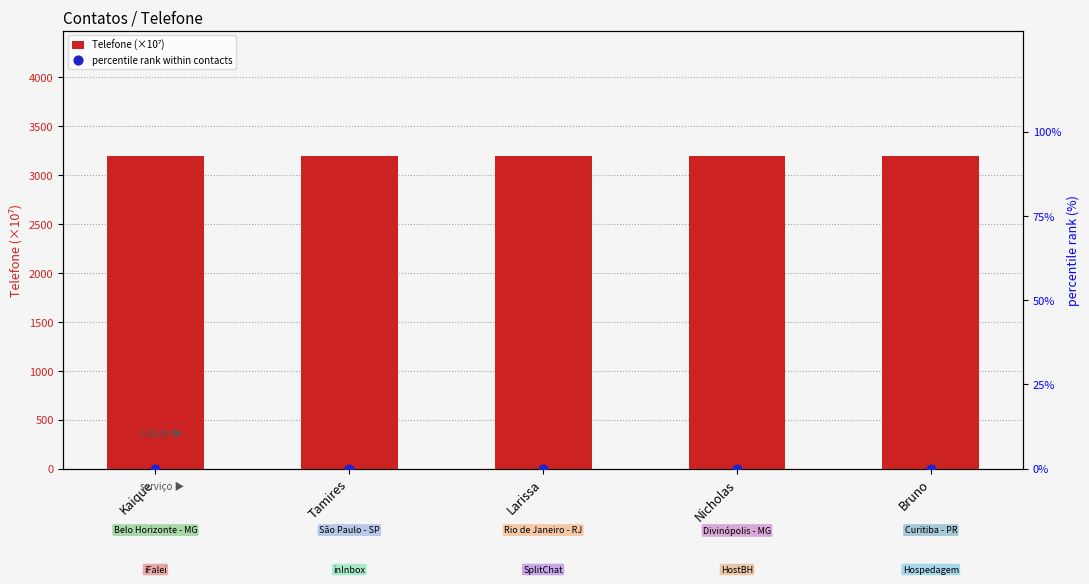

At how many categories does at least one series exceed 667?

5